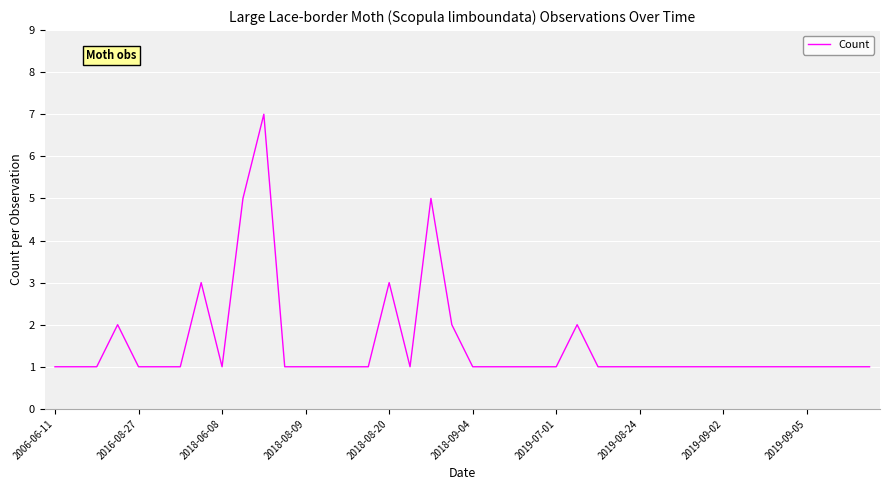

What is the difference between the maximum and minimum values?

6